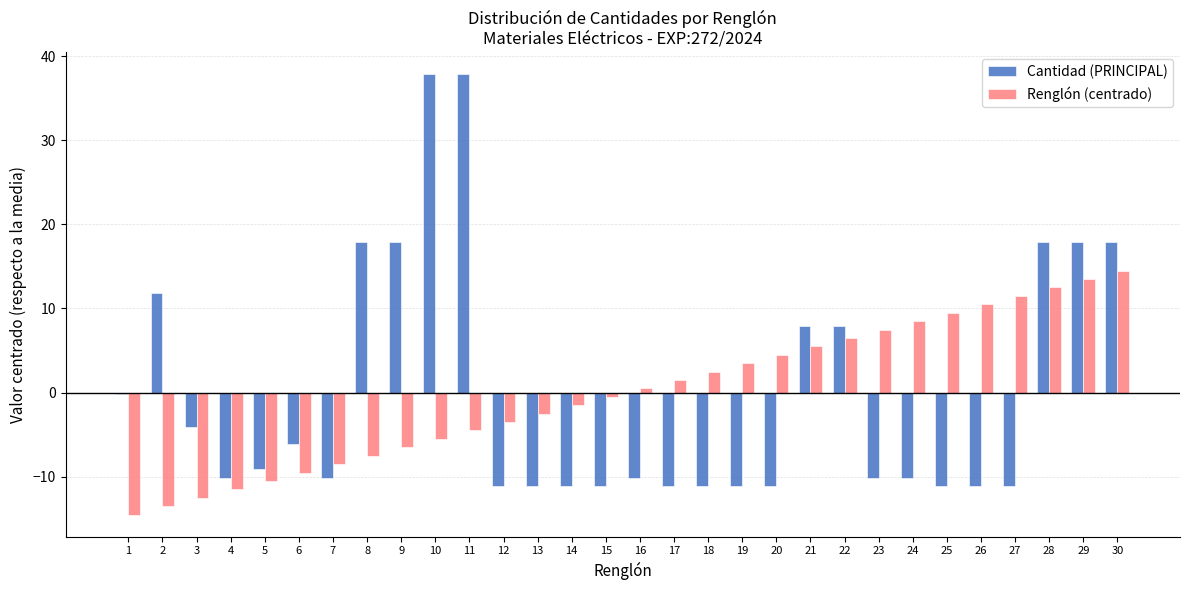

Is the value of Cantidad (PRINCIPAL) at 15 greater than the value of Renglón (centrado) at 30?

No